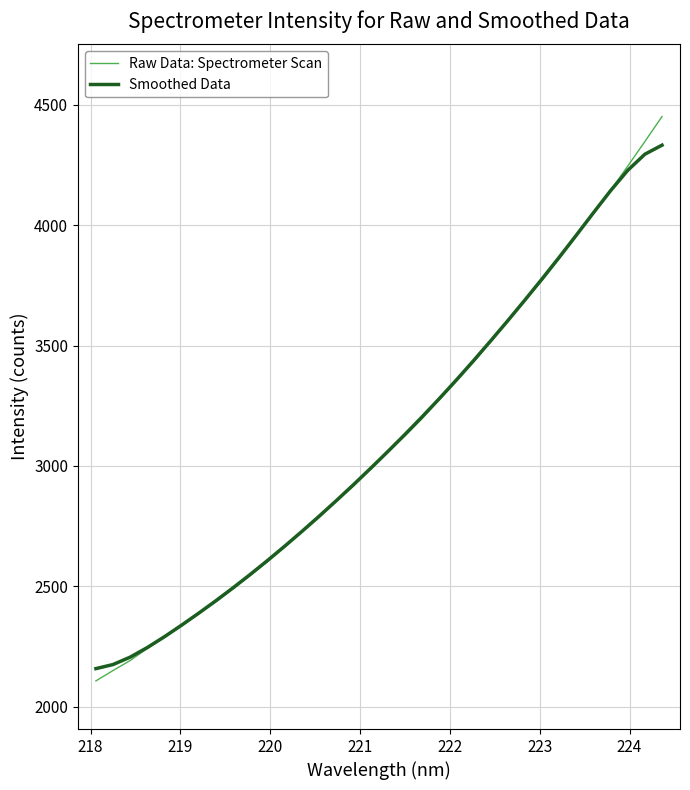

Which series has the widest spread of values?

Raw Data: Spectrometer Scan